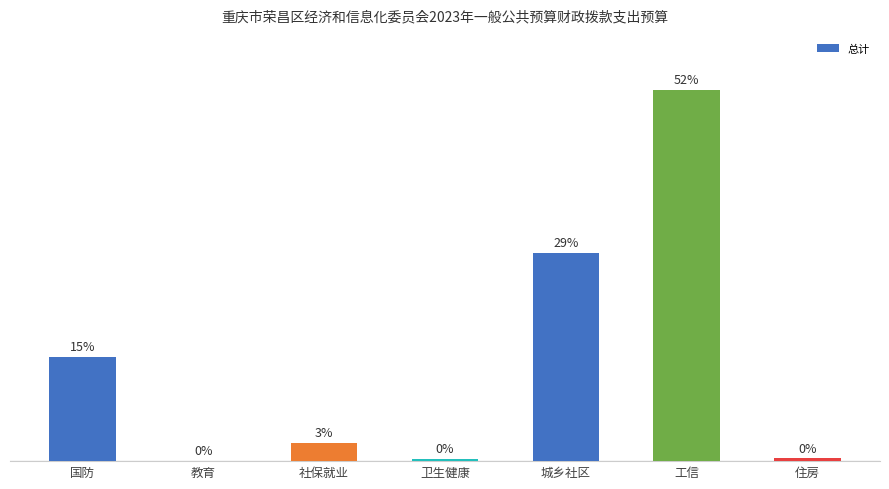

Are the bars horizontal?

No